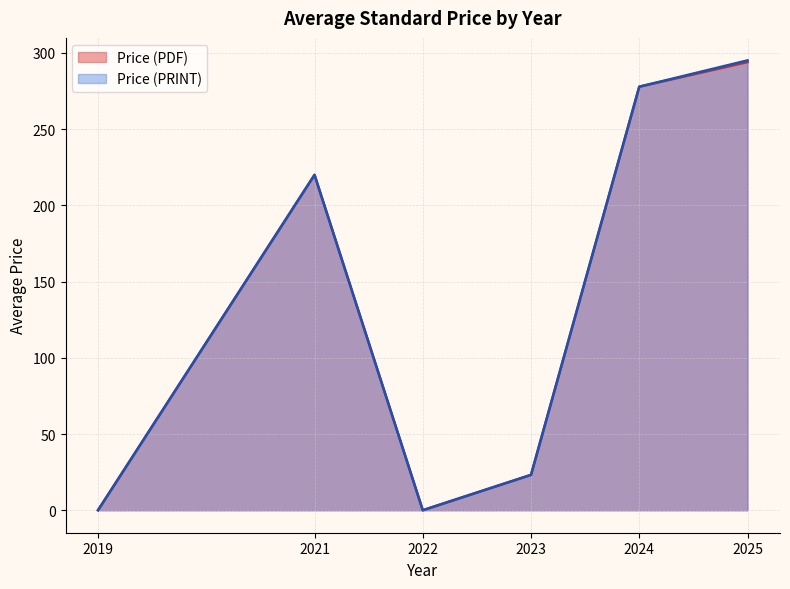

What is the difference between the Price (PDF) values at 2025 and 2024?

16.2